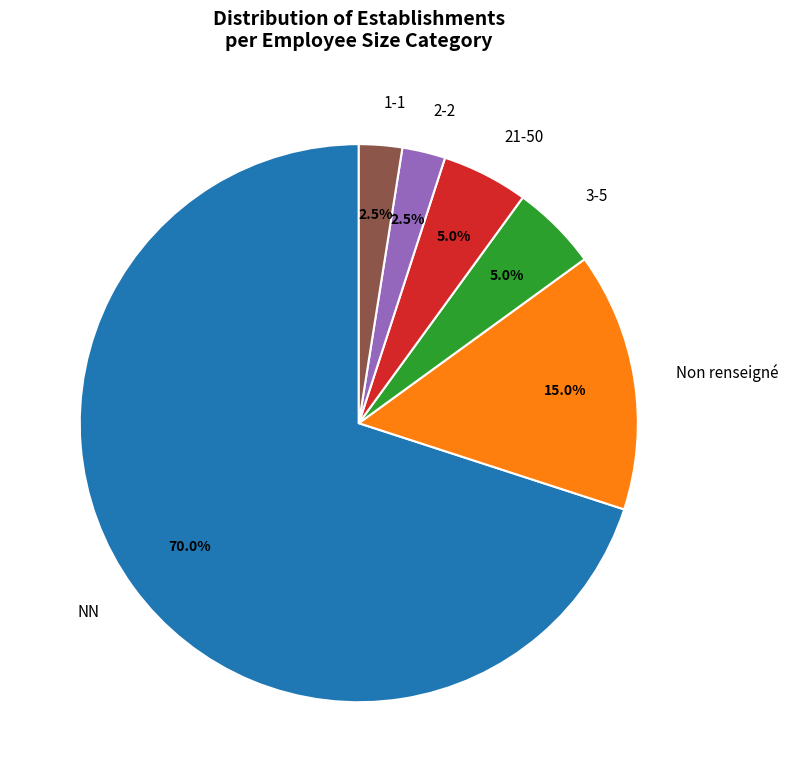

Is there any slice that represents more than half of the pie?

Yes